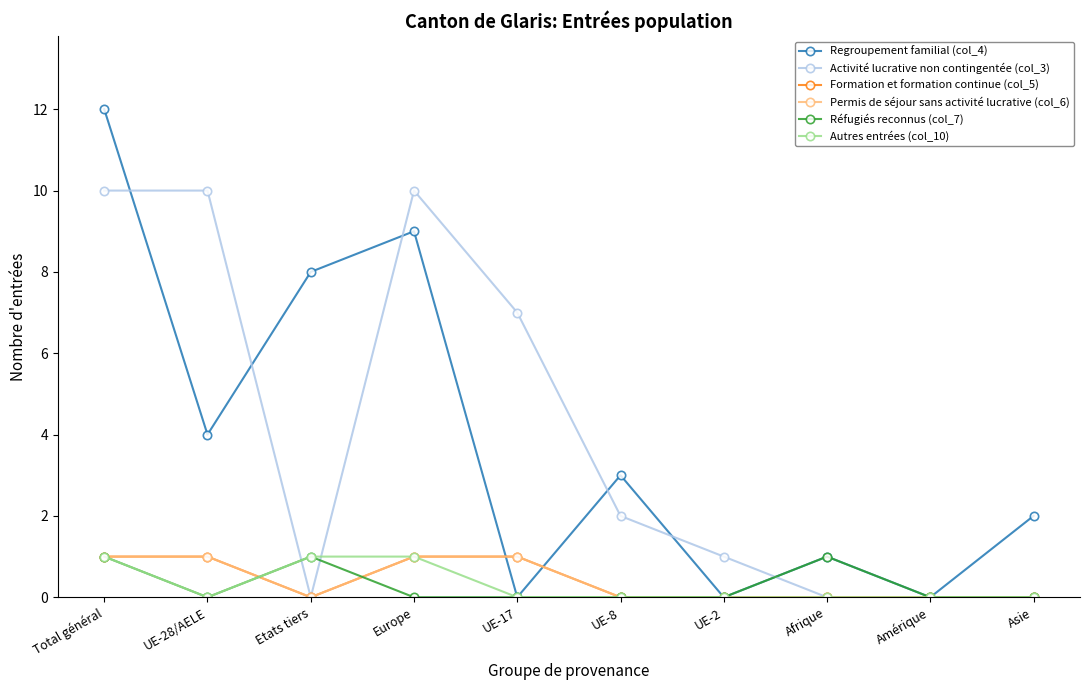

What position from the left is UE-8?

6